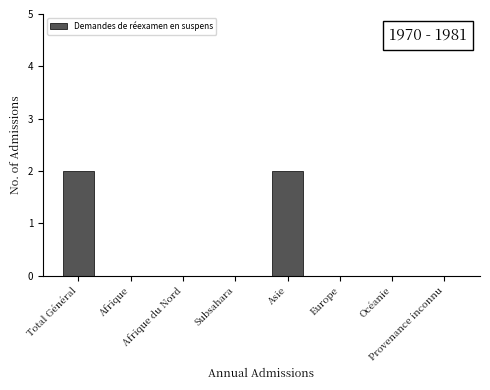

Reading left to right, what are all the values shown in this chart?

Total Général=2	Afrique=0	Afrique du Nord=0	Subsahara=0	Asie=2	Europe=0	Océanie=0	Provenance inconnu=0